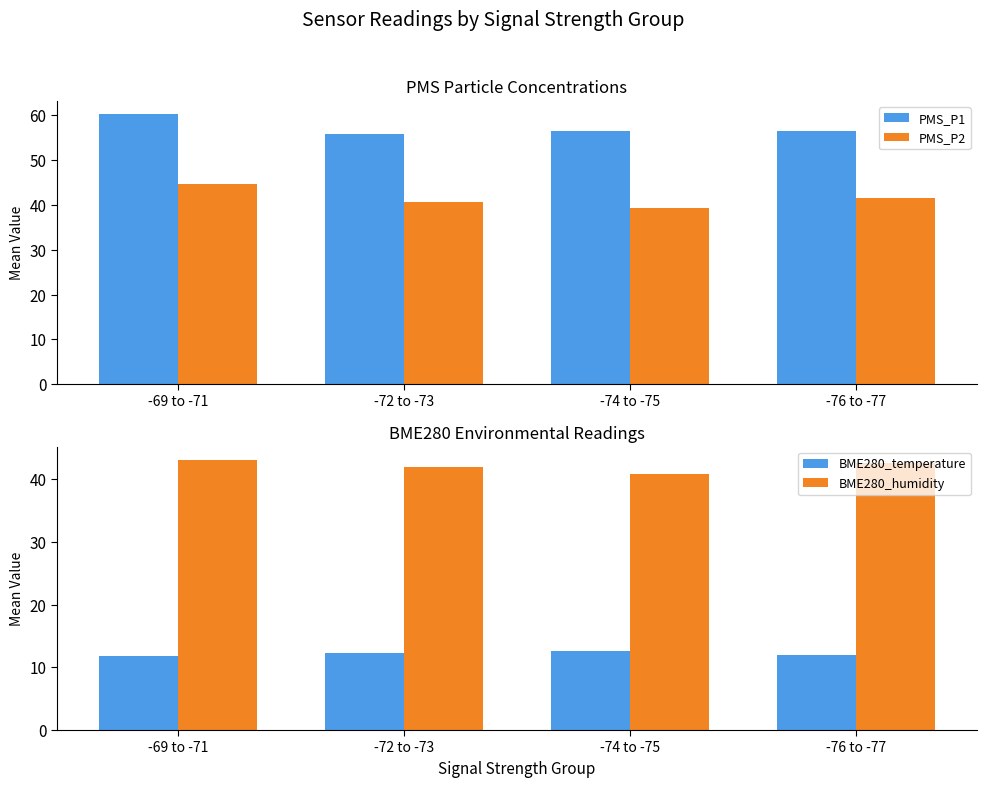

What is the label of the 4th bar from the right?

-69 to -71